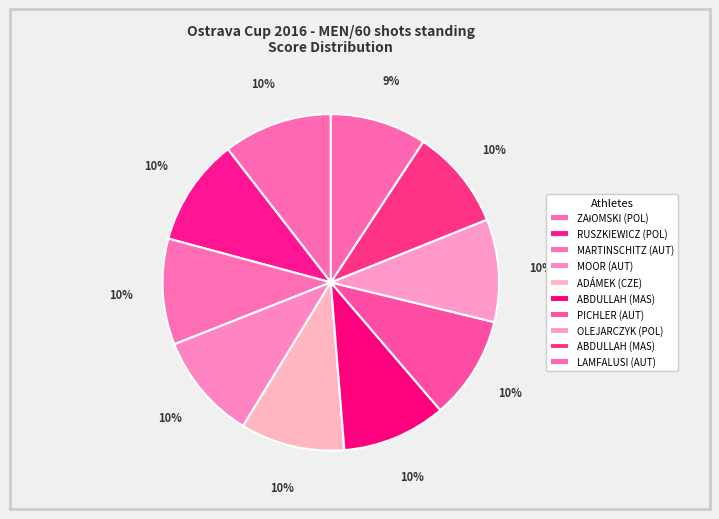

To the nearest percent, what is the difference between the largest and smallest slice percentages?

1%